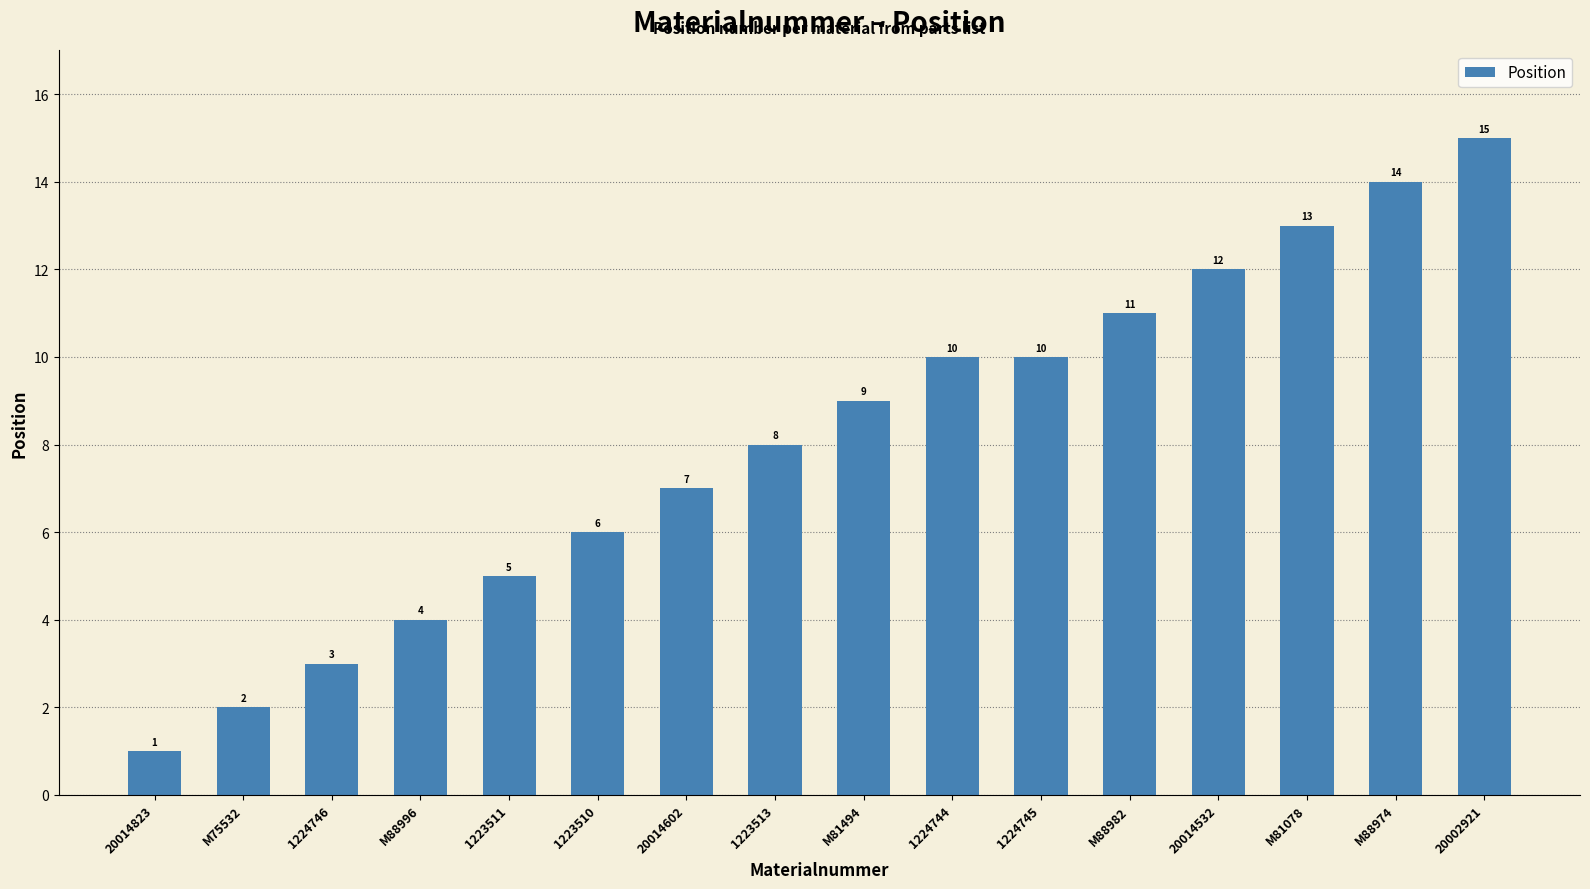

Between M75532 and 20002921, which is larger?

20002921